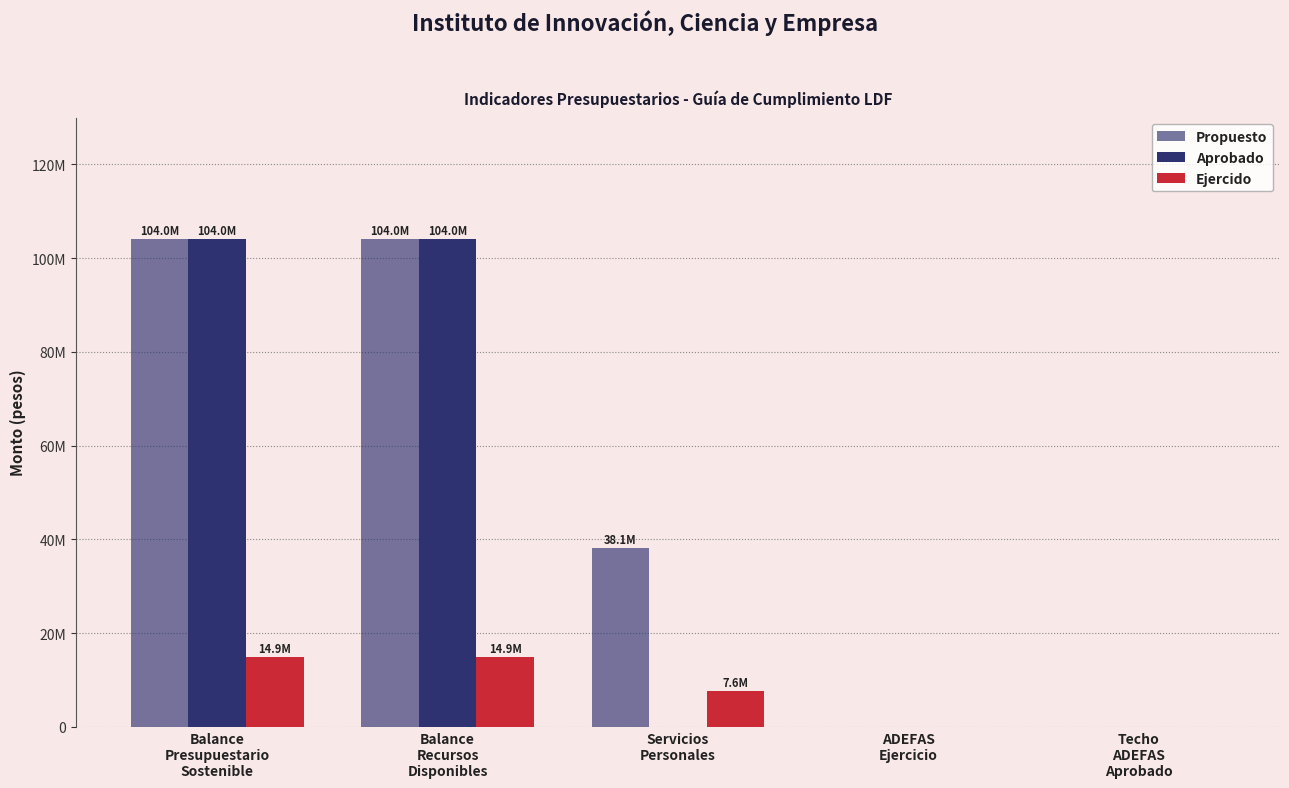

Is it true that Propuesto equals 70007084.7 at Balance
Presupuestario
Sostenible?

False